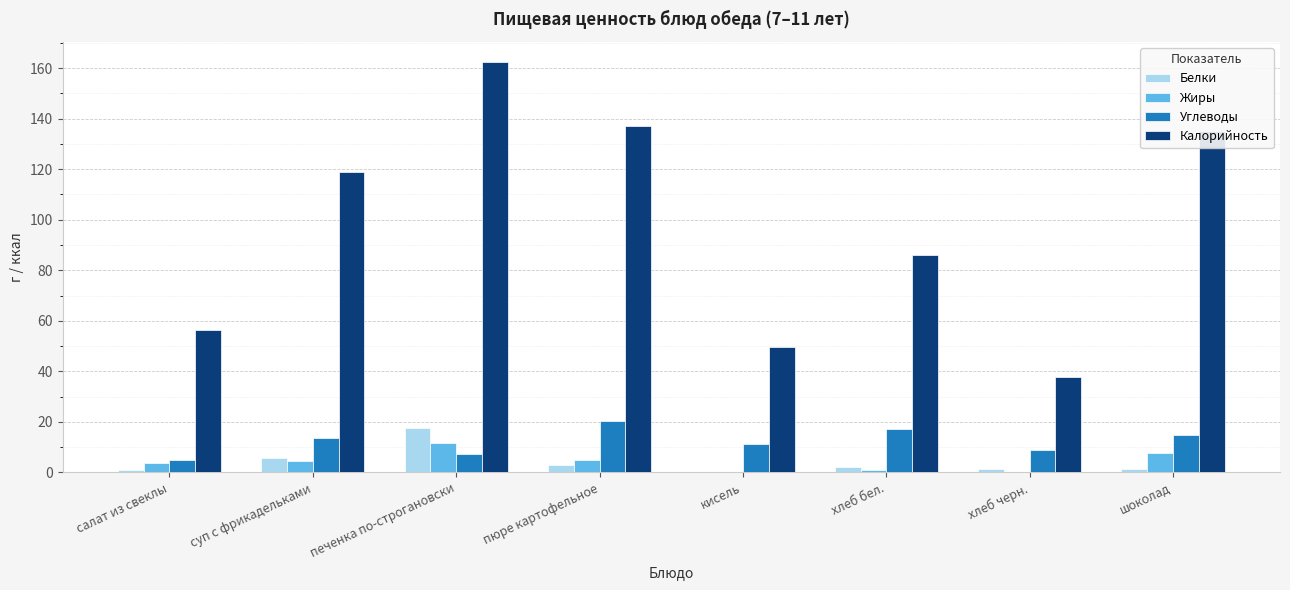

At which category is the sum across all series the highest?

печенка по-строгановски